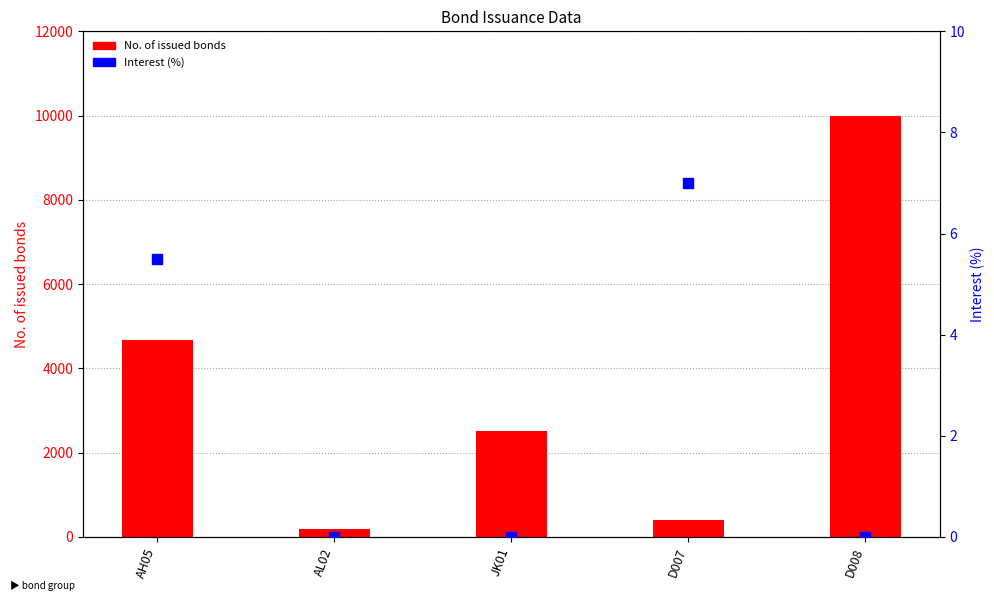

At which category is the sum across all series the highest?

D008